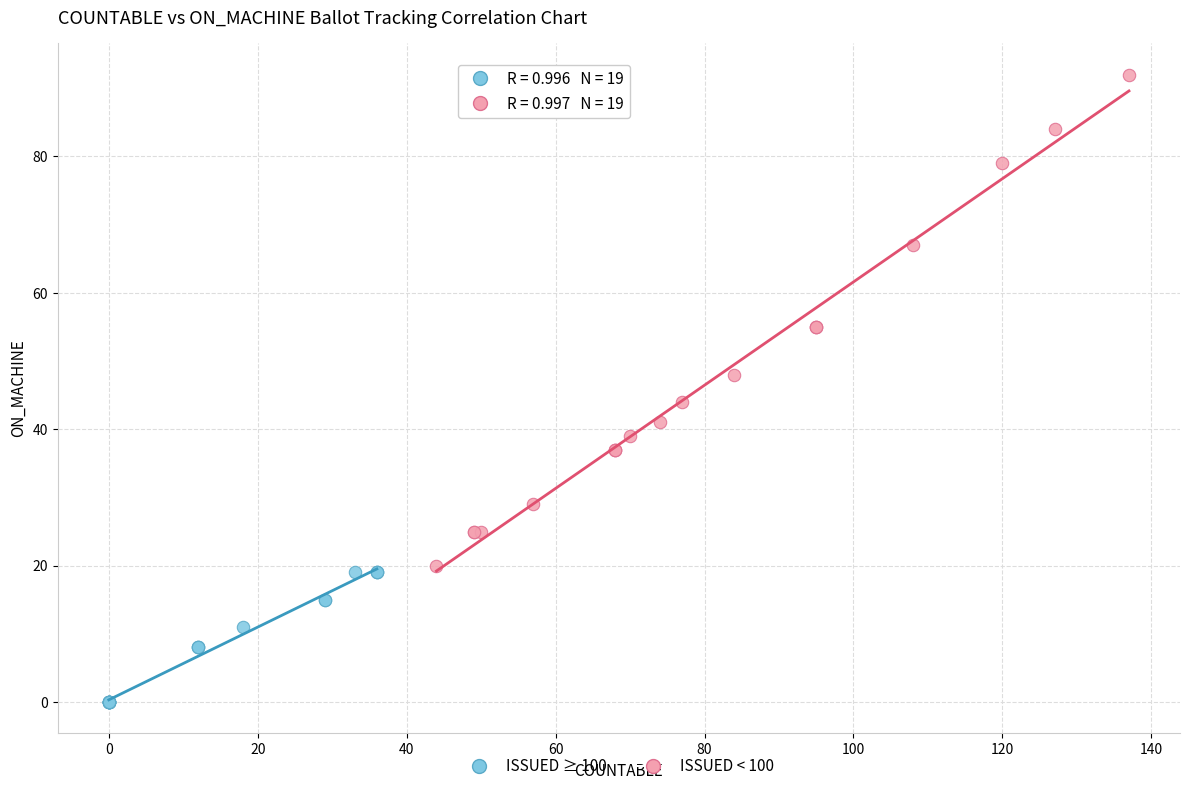

Which series contains the lowest Y value?

ISSUED ≥ 100